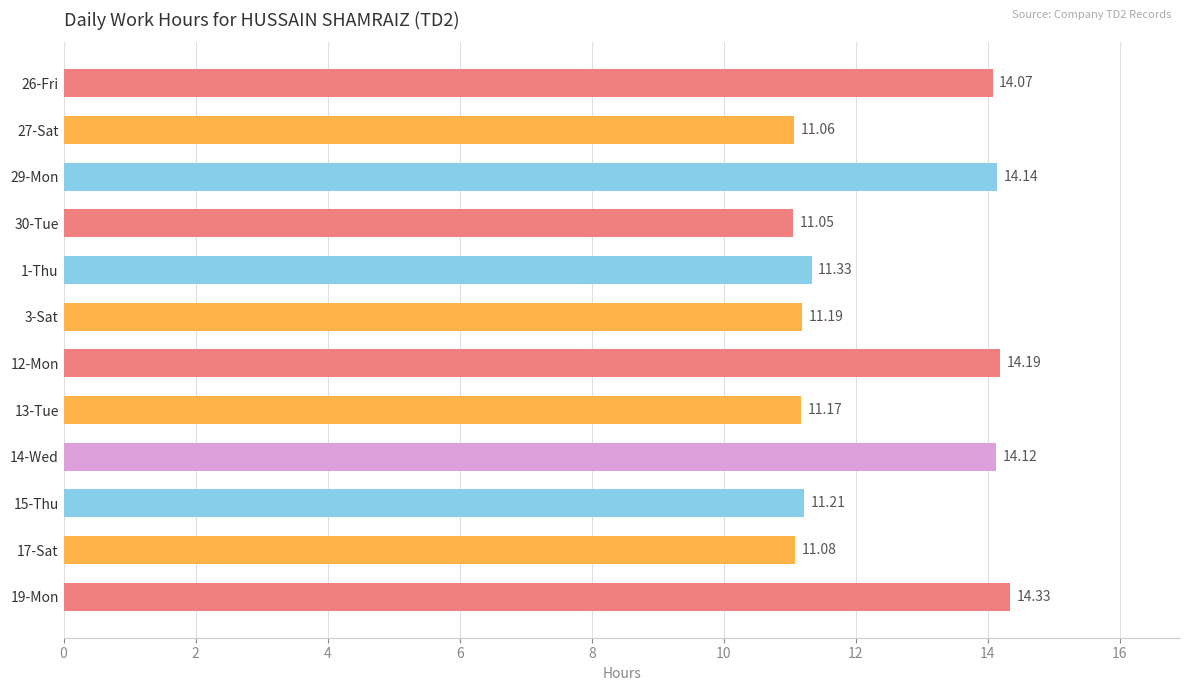

Which label corresponds to the smallest value in the chart?

30-Tue